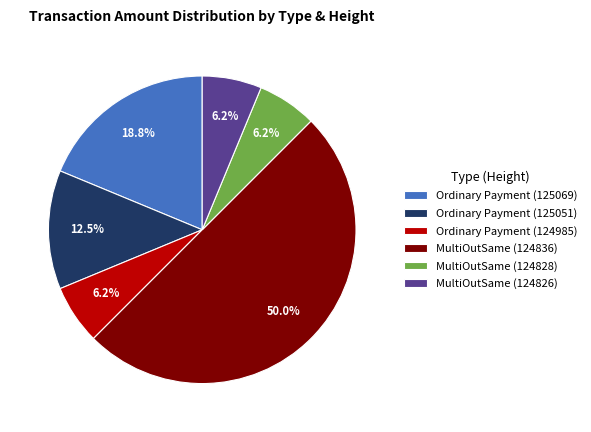

How many slices are in this pie chart?

6